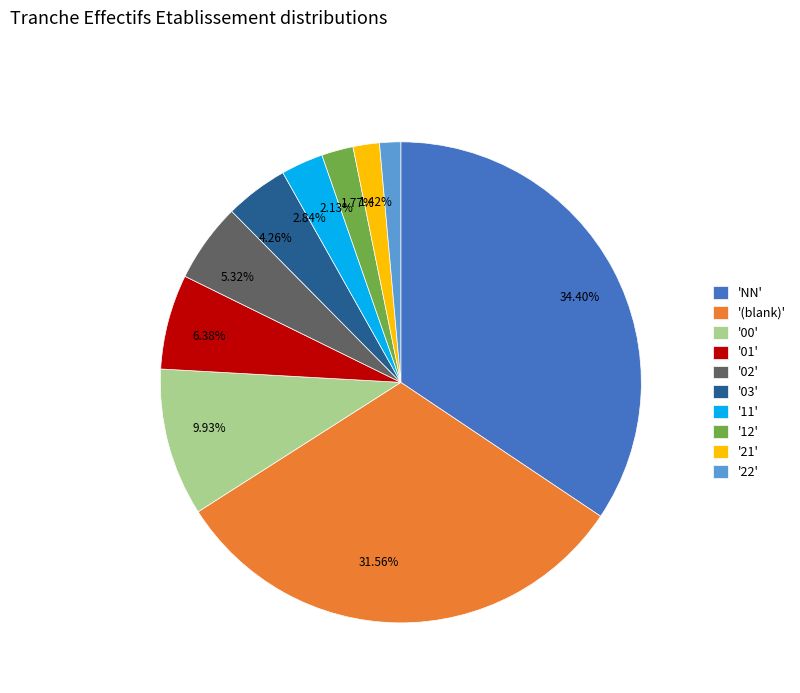

Is there any slice that represents more than half of the pie?

No